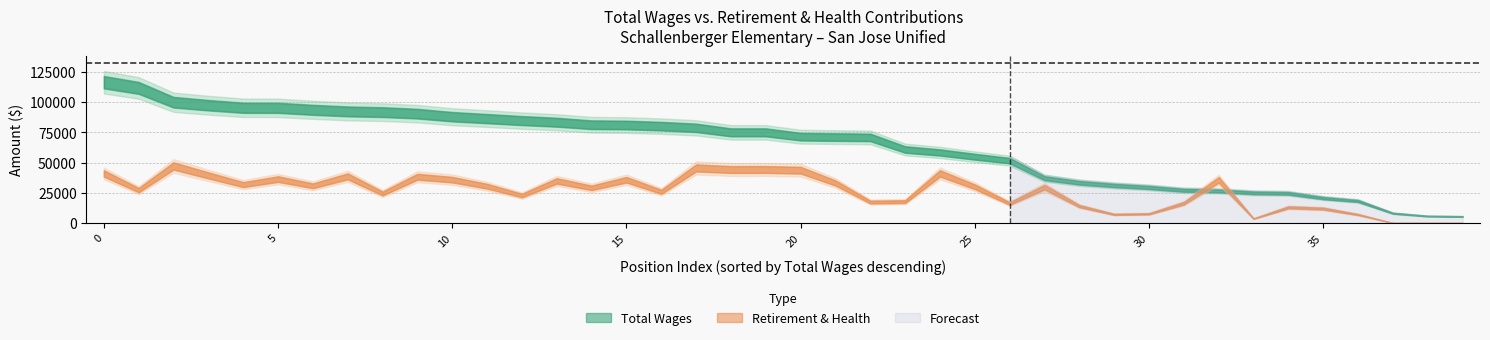

What is the average value of the total_wages series?

63234